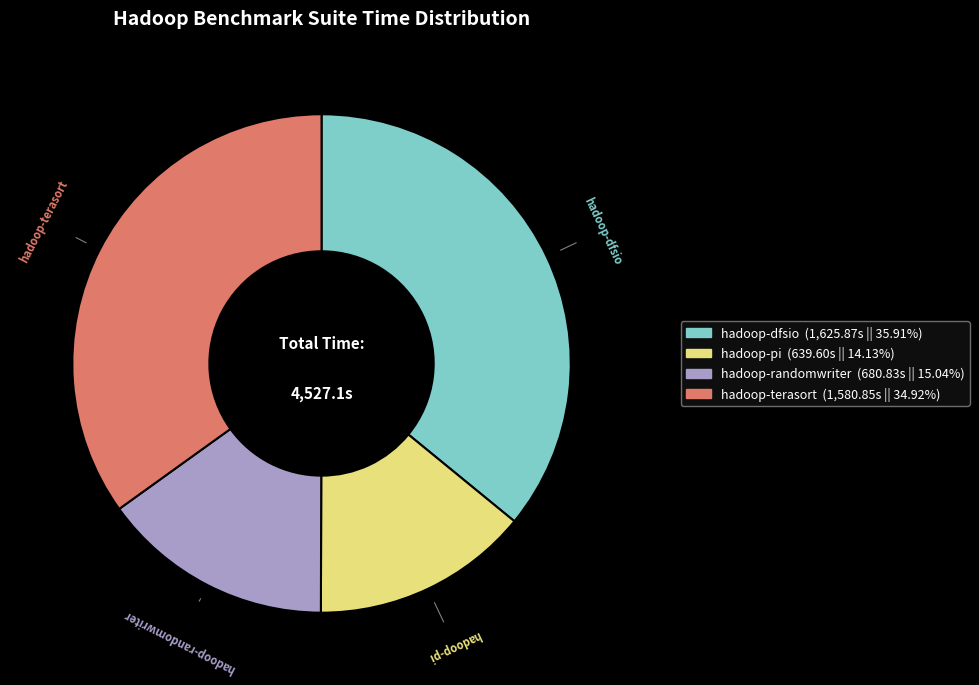

How many segments does this pie chart have?

4